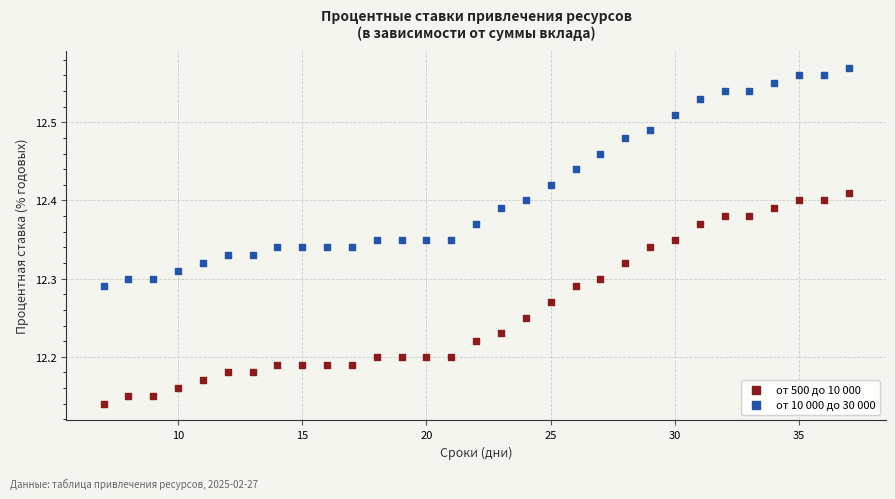

Which series contains the highest Y value?

от 10 000 до 30 000